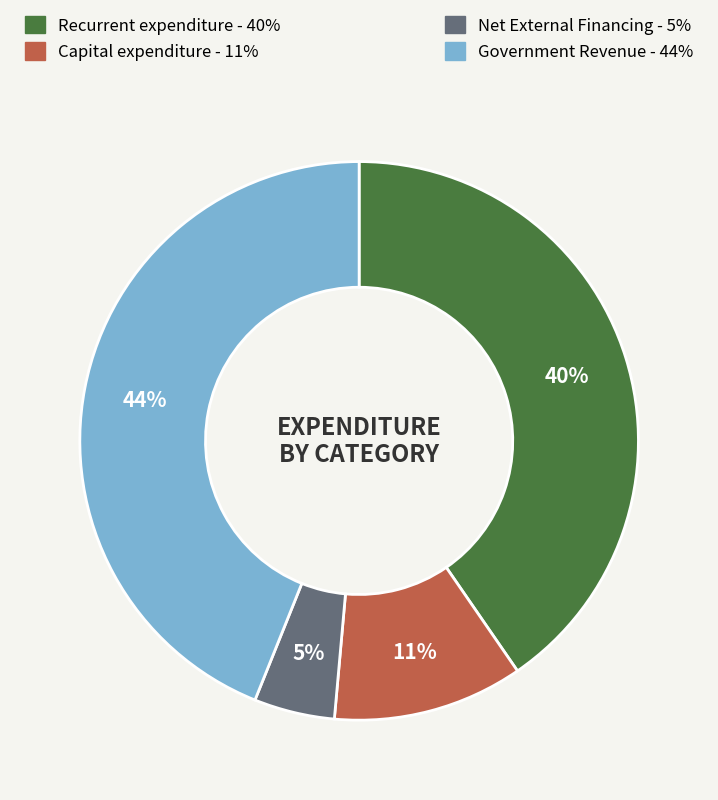

To the nearest percent, what is the average slice percentage?

25%